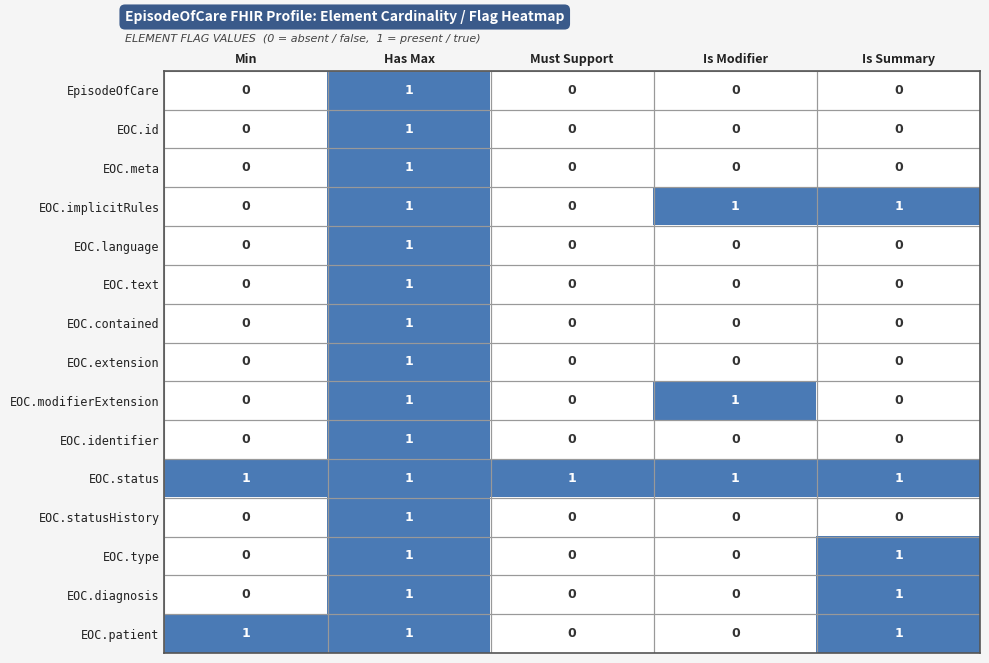

How many data points in EOC.patient are less than 1?

2